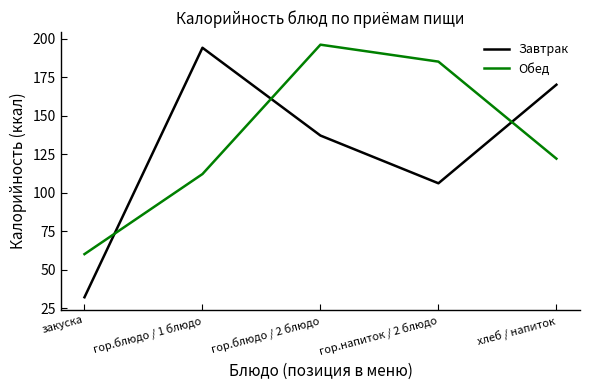

True or false: Завтрак has more than 2 interior local peaks.

False